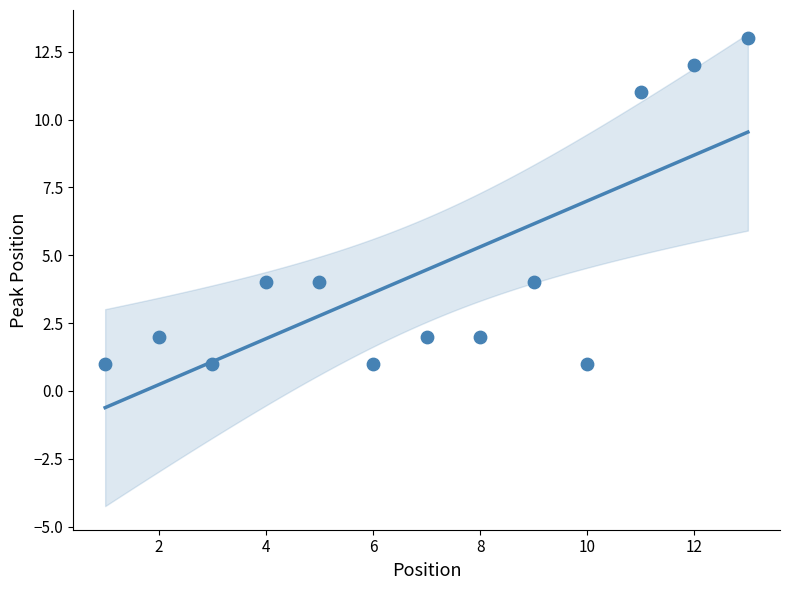

What is the range of X values (max minus min)?

12